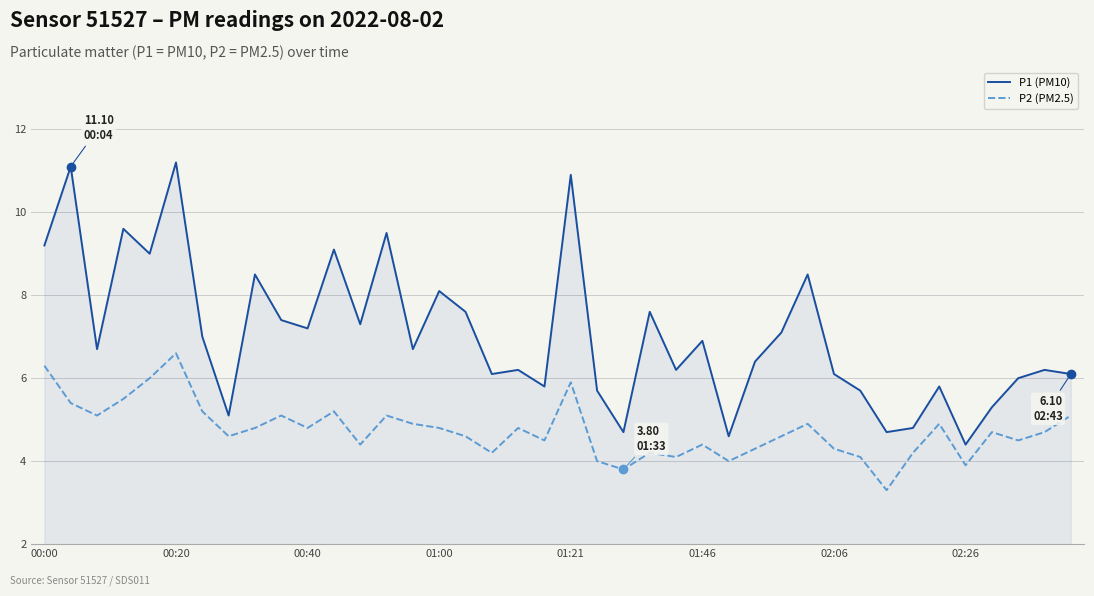

Rank the series by their average value, from lowest to highest.

P2 (PM2.5), P1 (PM10)